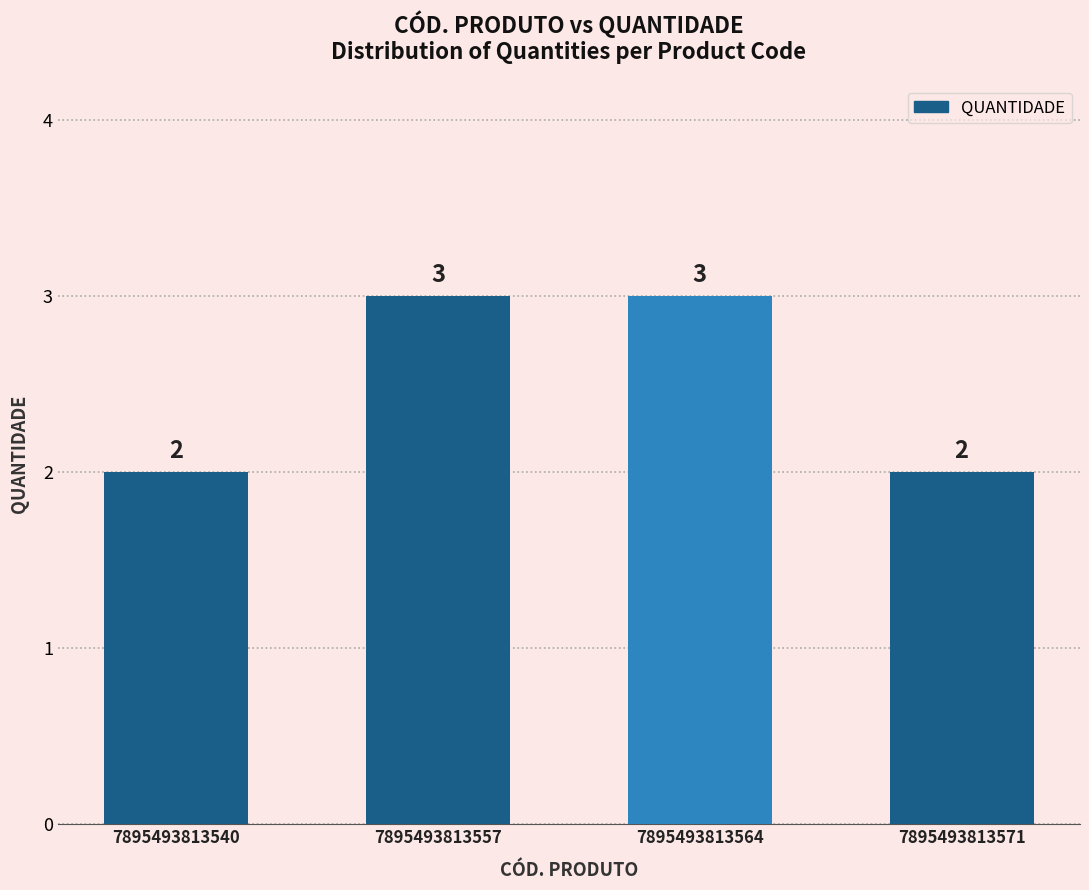

What is the greatest value displayed?

3